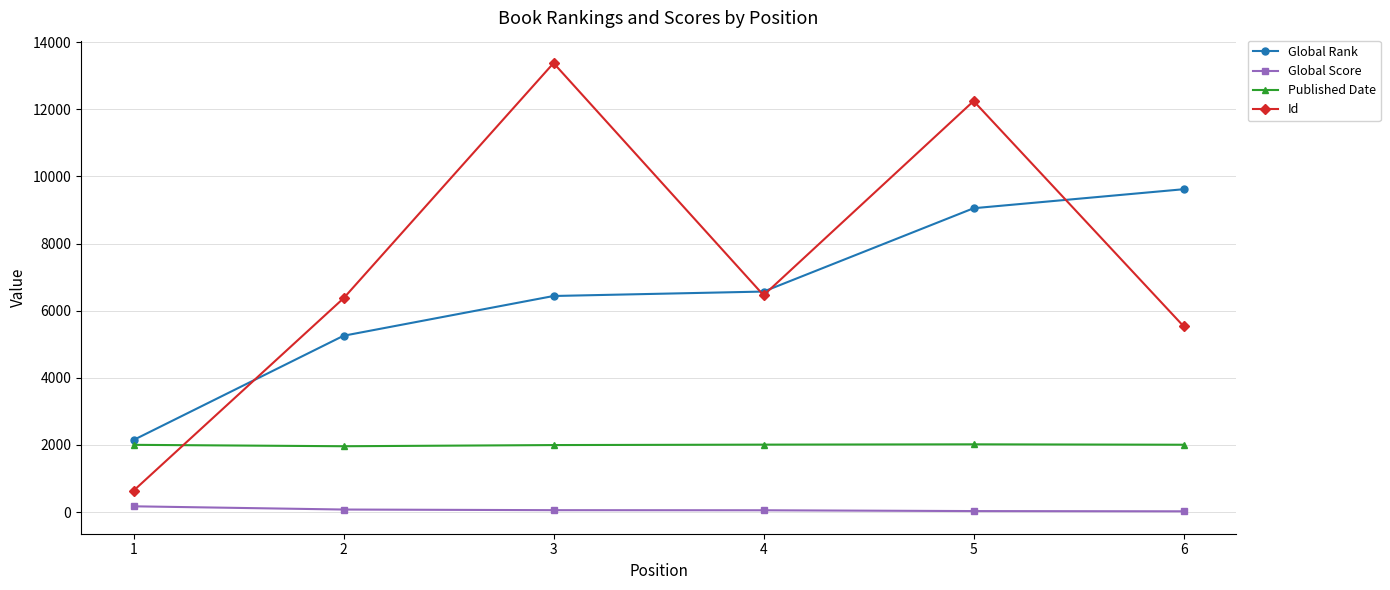

What is the difference between the highest and lowest values at 3?

13316